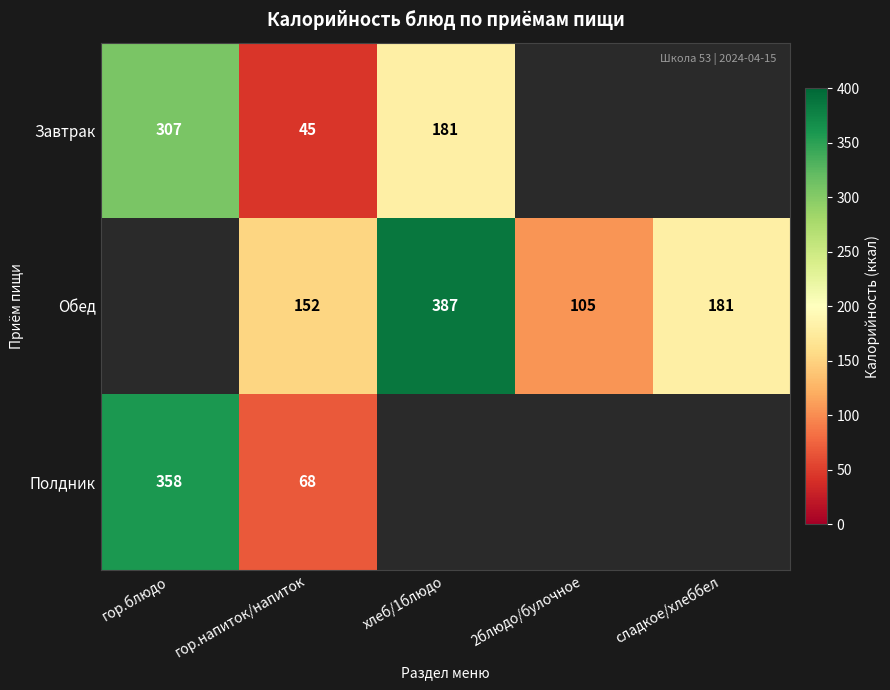

Is the value of Обед at гор.напиток/напиток greater than the value of Завтрак at гор.напиток/напиток?

Yes